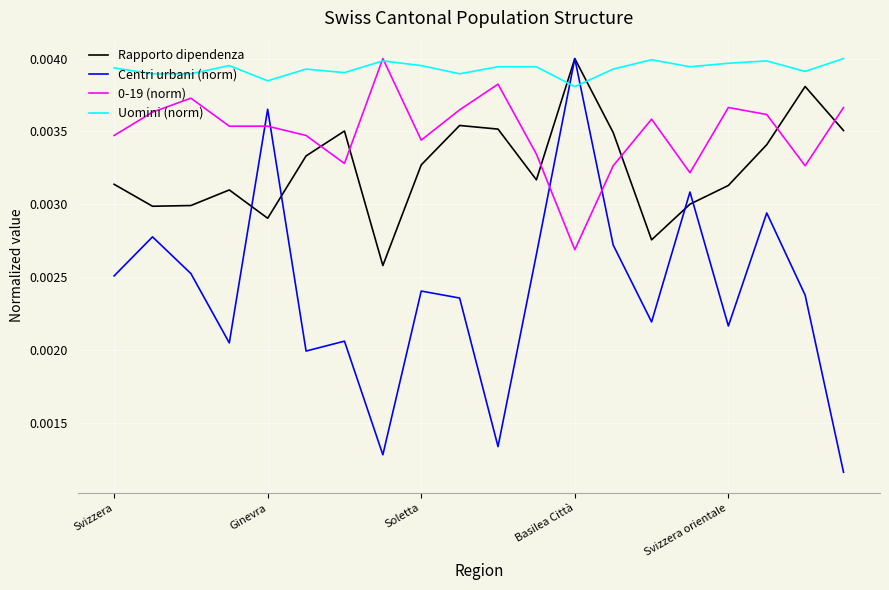

Which series ends up on top after the final intersection of Uomini (norm) and Centri urbani (norm)?

Uomini (norm)